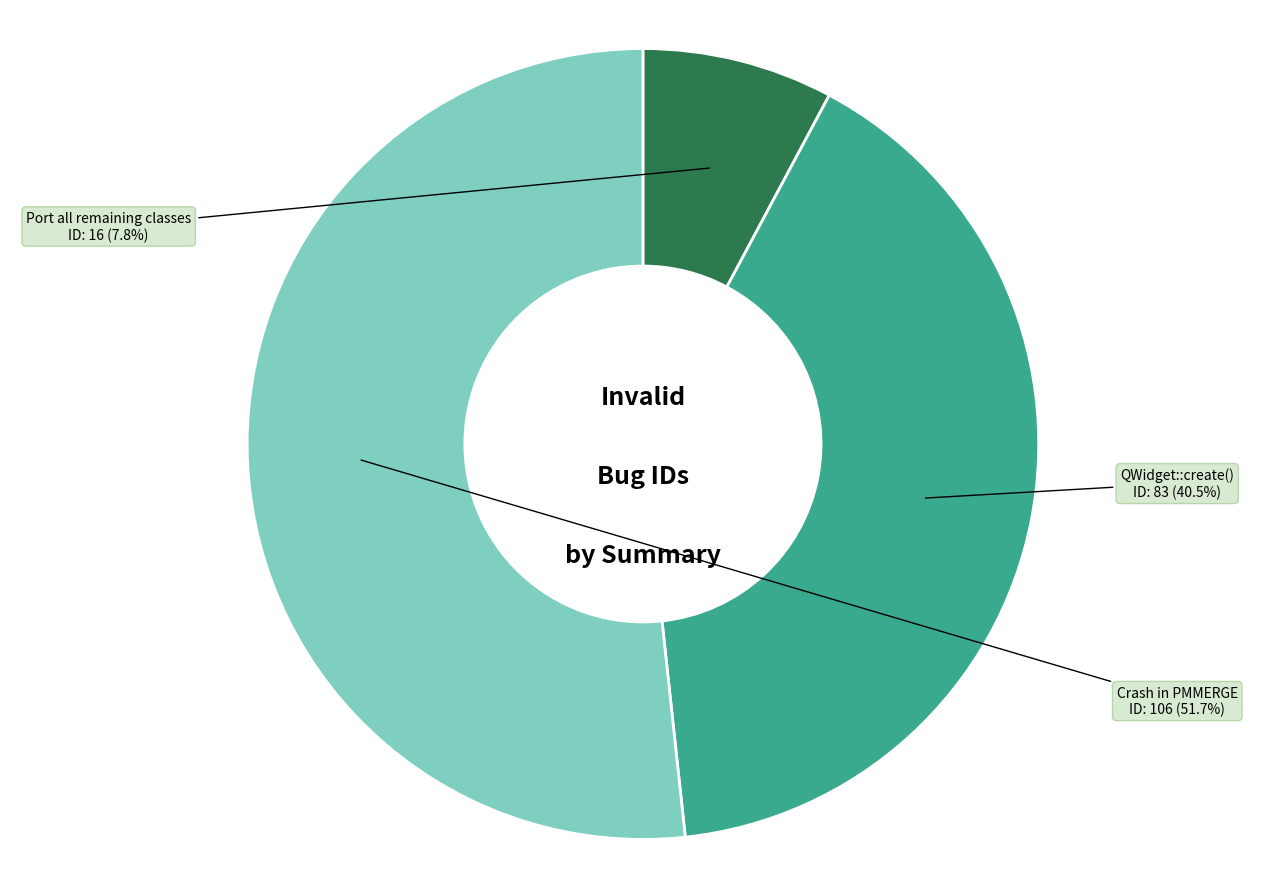

Approximately how many times larger is the value at QWidget::create() compared to Port all remaining classes?

5.2